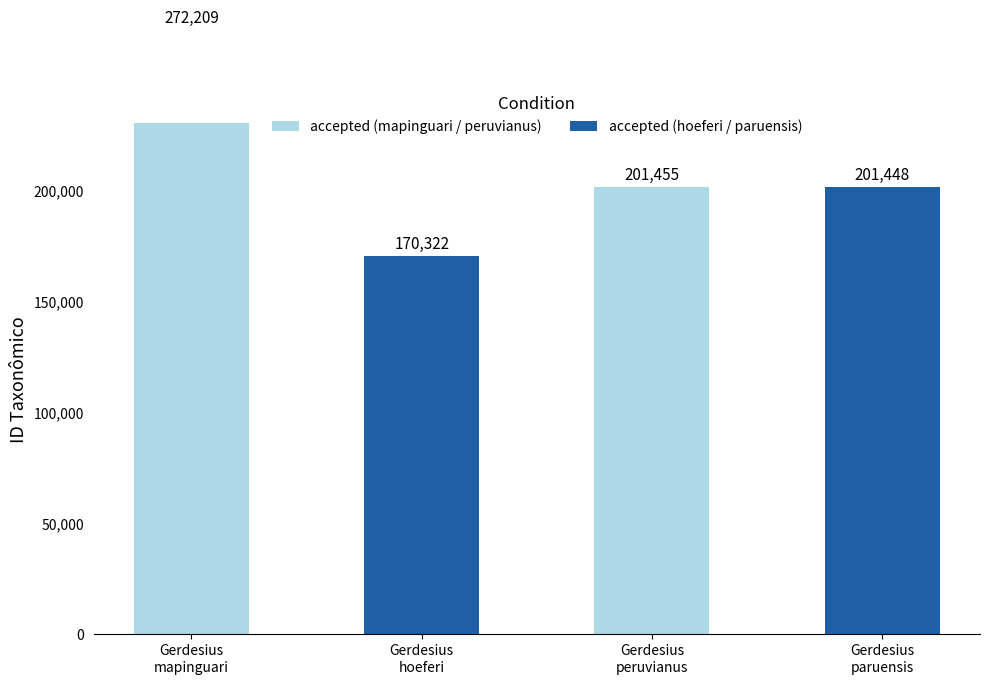

What is the label of the 2nd bar from the left?

Gerdesius
hoeferi